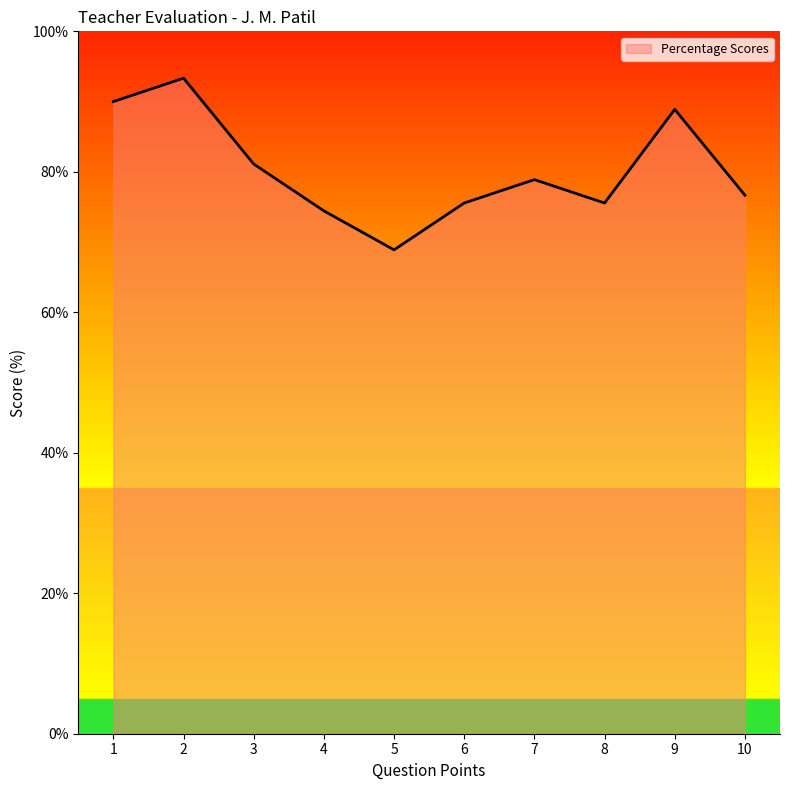

At which category does the chart reach its peak across all series?

2